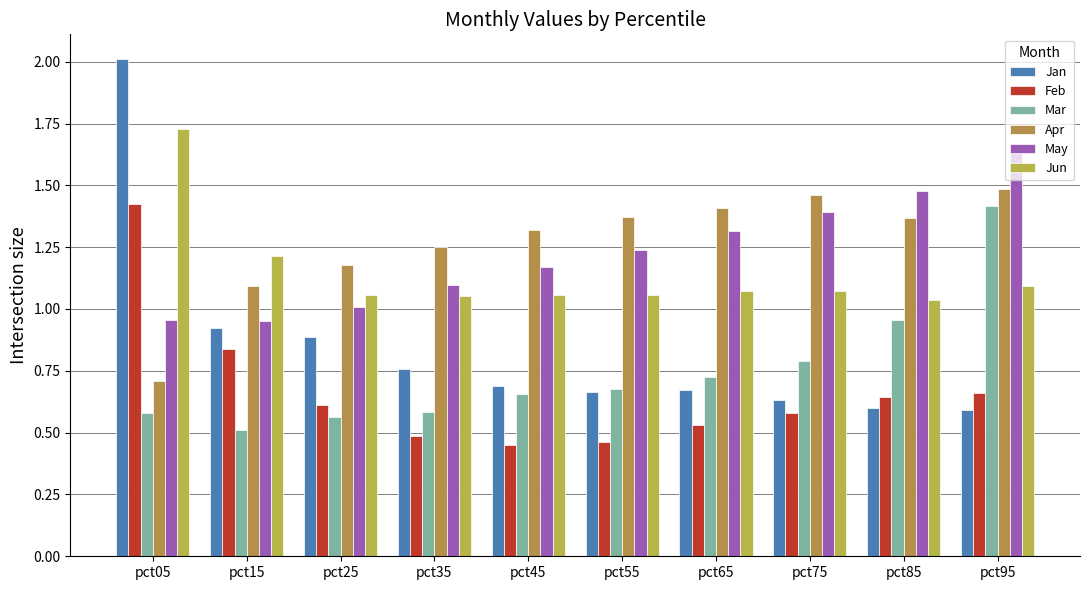

What is the minimum value for Jun?

1.0